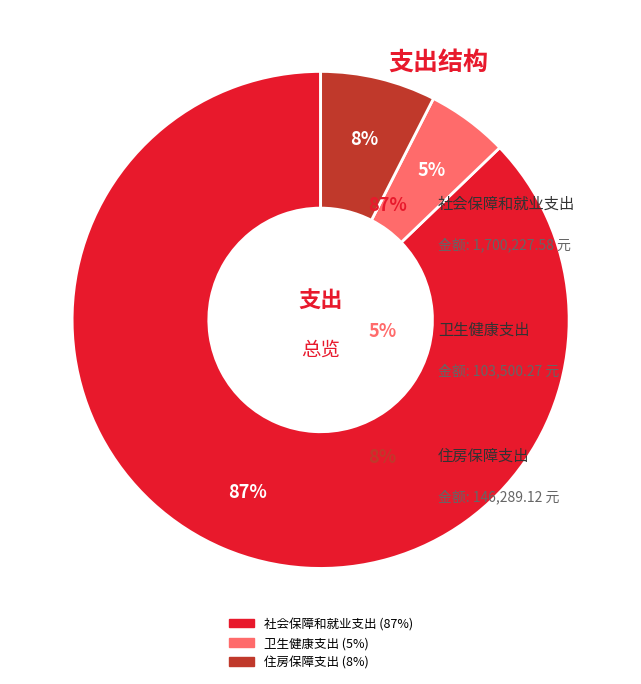

Does 住房保障支出 represent more than half of the total?

No